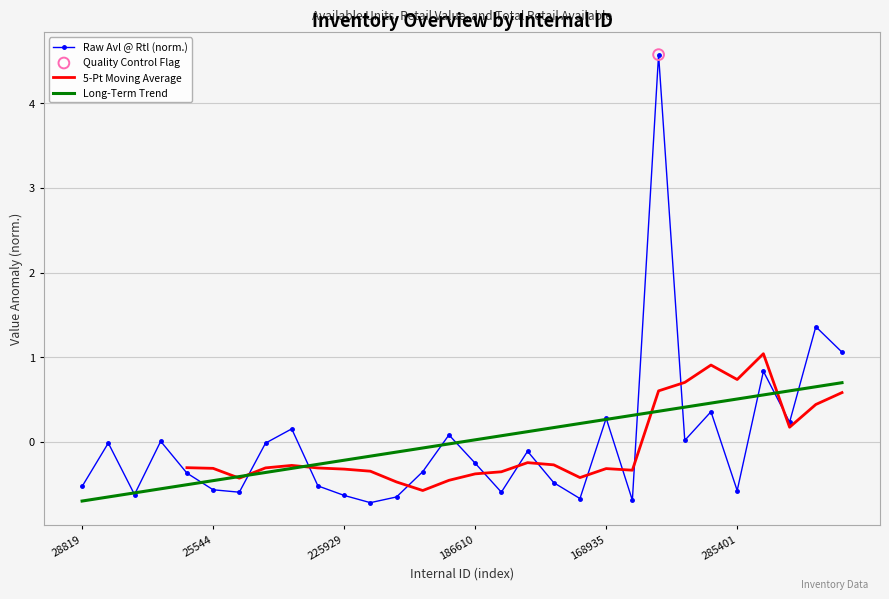

At how many categories does at least one series exceed 3?

1